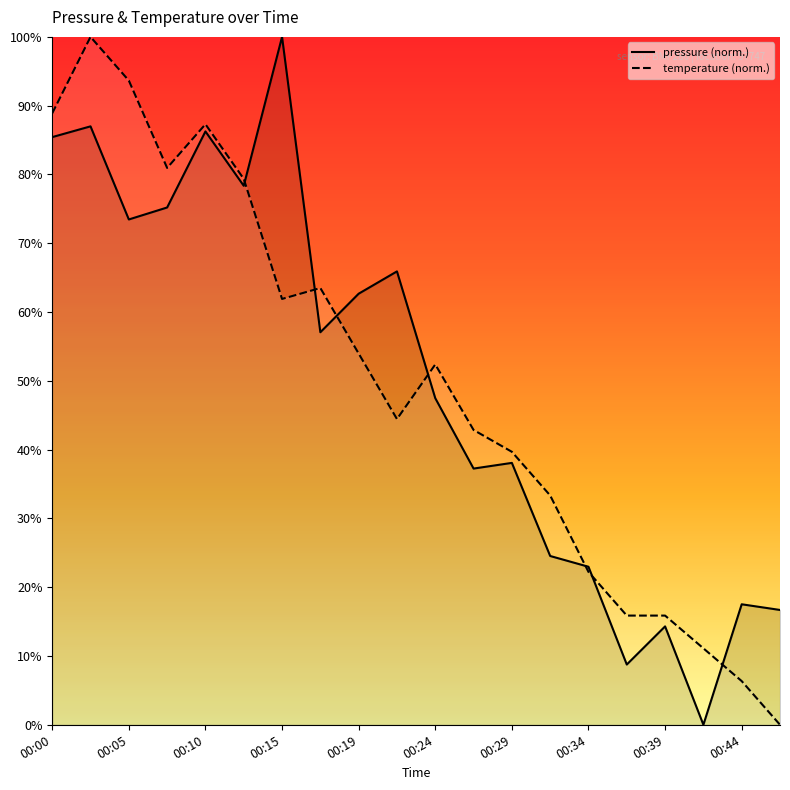

The value of temperature at 00:39 is 24.7. True or false?

False